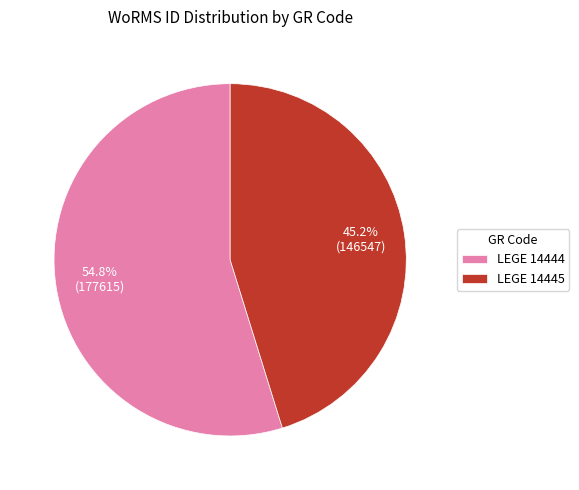

Which slice represents more than half of the pie?

LEGE 14444